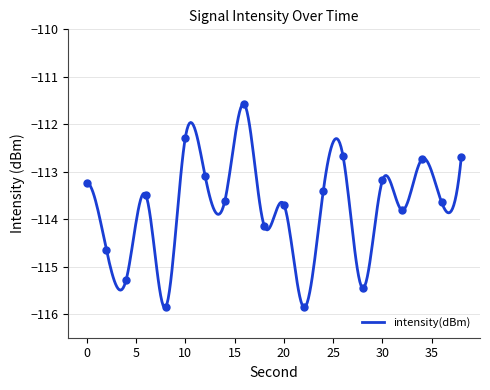

What is the value of the 18th point from the left?

-112.7